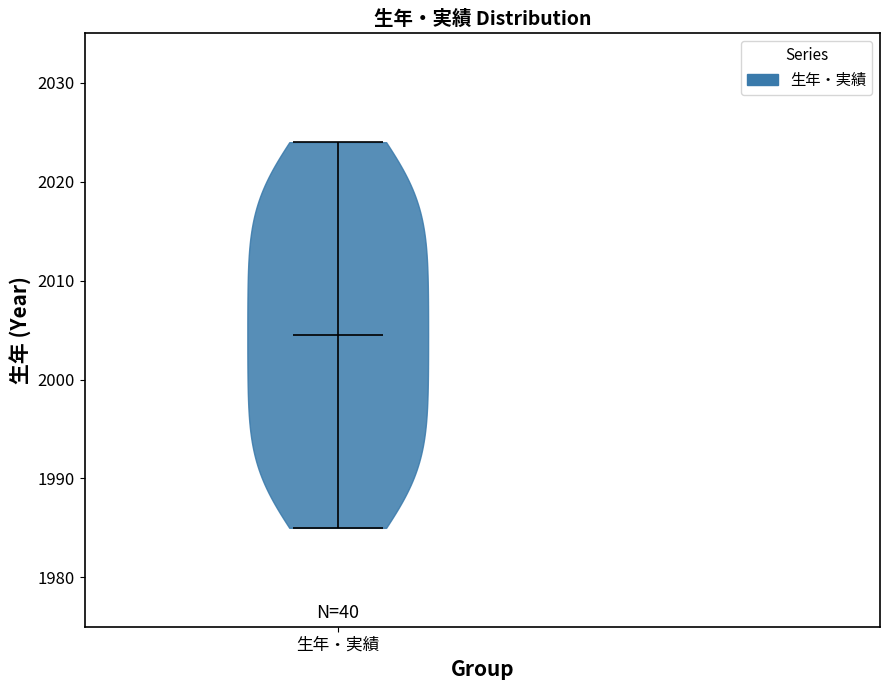

Read this violin plot against the y-axis: where its median line is, and the lowest and highest points the violin reaches. The values are not printed on the chart, so give them approximately, as read against the axis.

median line 2005, lowest point 1985, highest point 2024